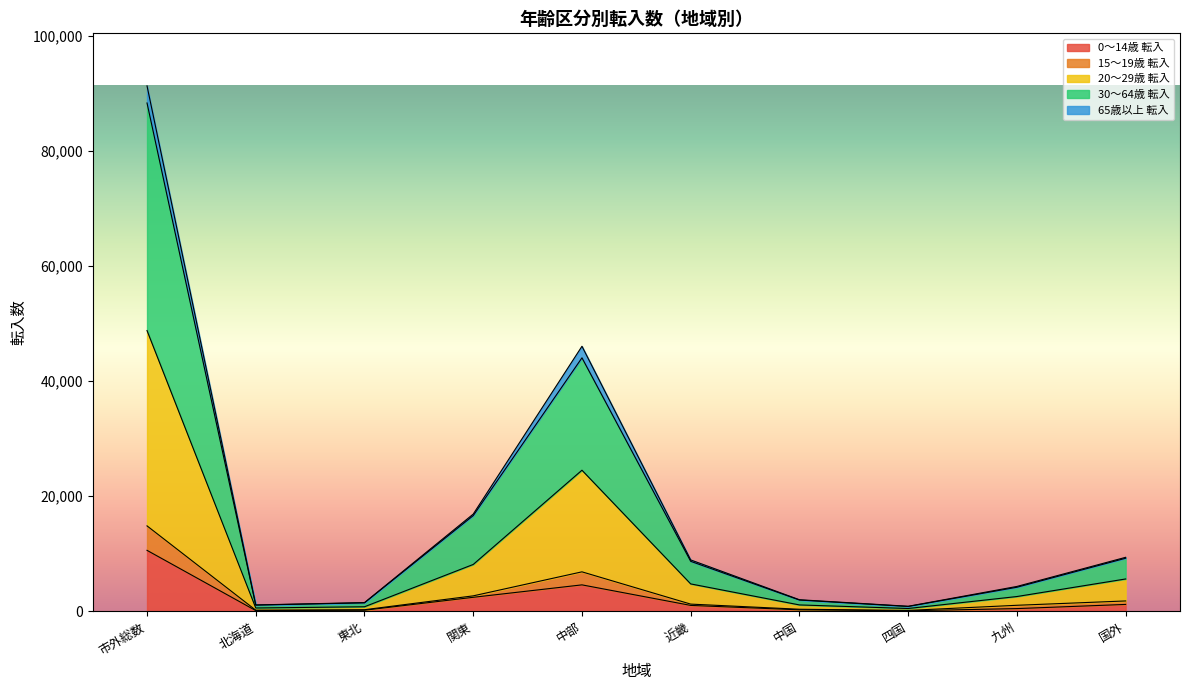

At which category is the sum across all series the highest?

市外総数